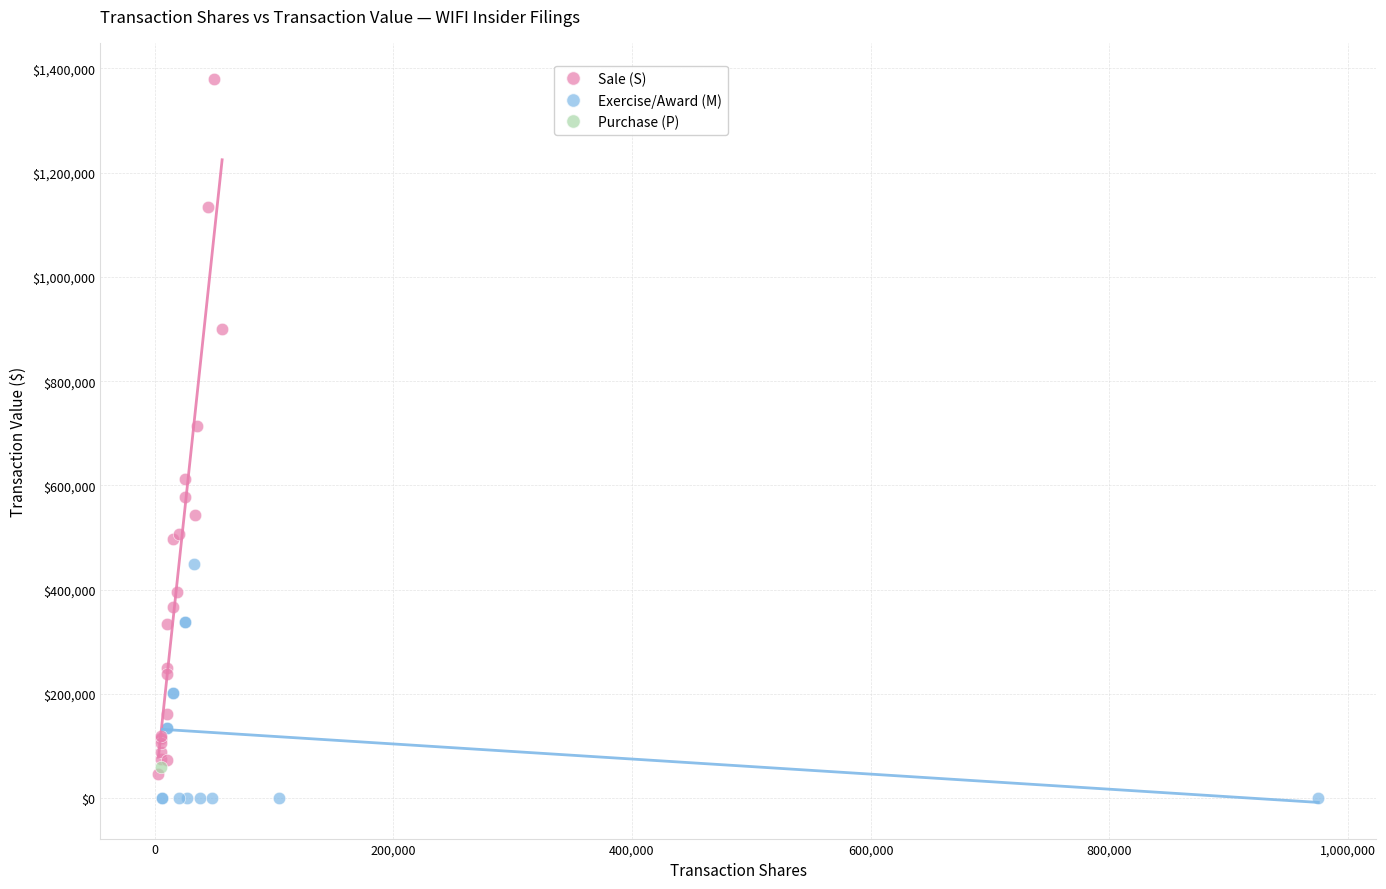

Which series reaches the minimum Y coordinate?

Exercise/Award (M)